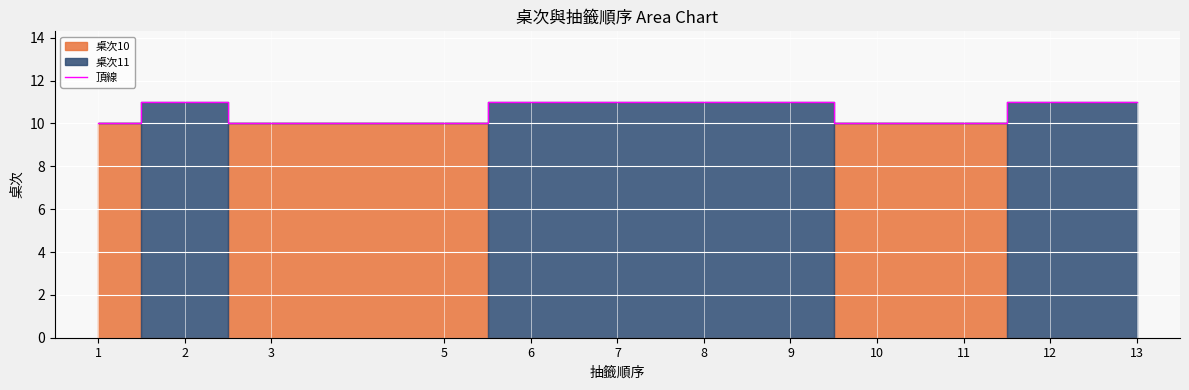

What is the change in value from 2 to 5?

-1